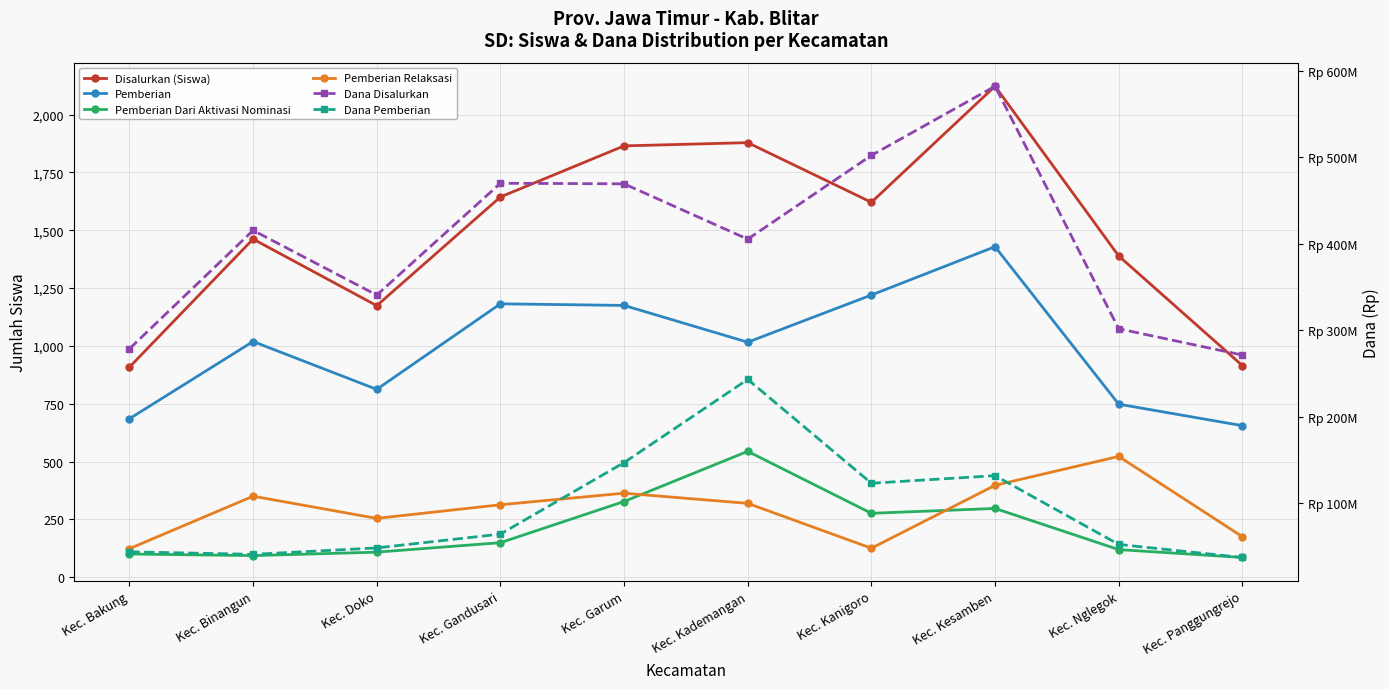

List the series in order of their peak value, lowest first.

Pemberian Relaksasi, Pemberian Dari Aktivasi Nominasi, Pemberian, Disalurkan (Siswa), Dana Pemberian, Dana Disalurkan